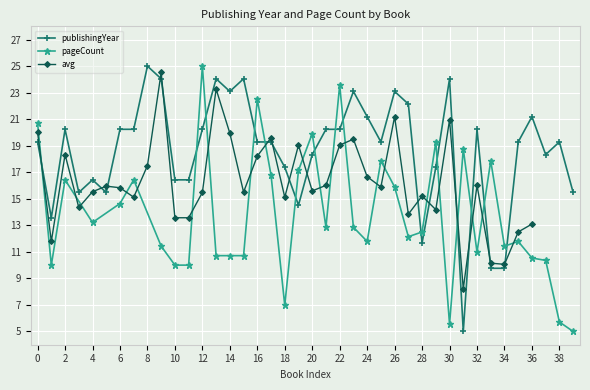

At which category does publishingYear reach its first local peak?

2